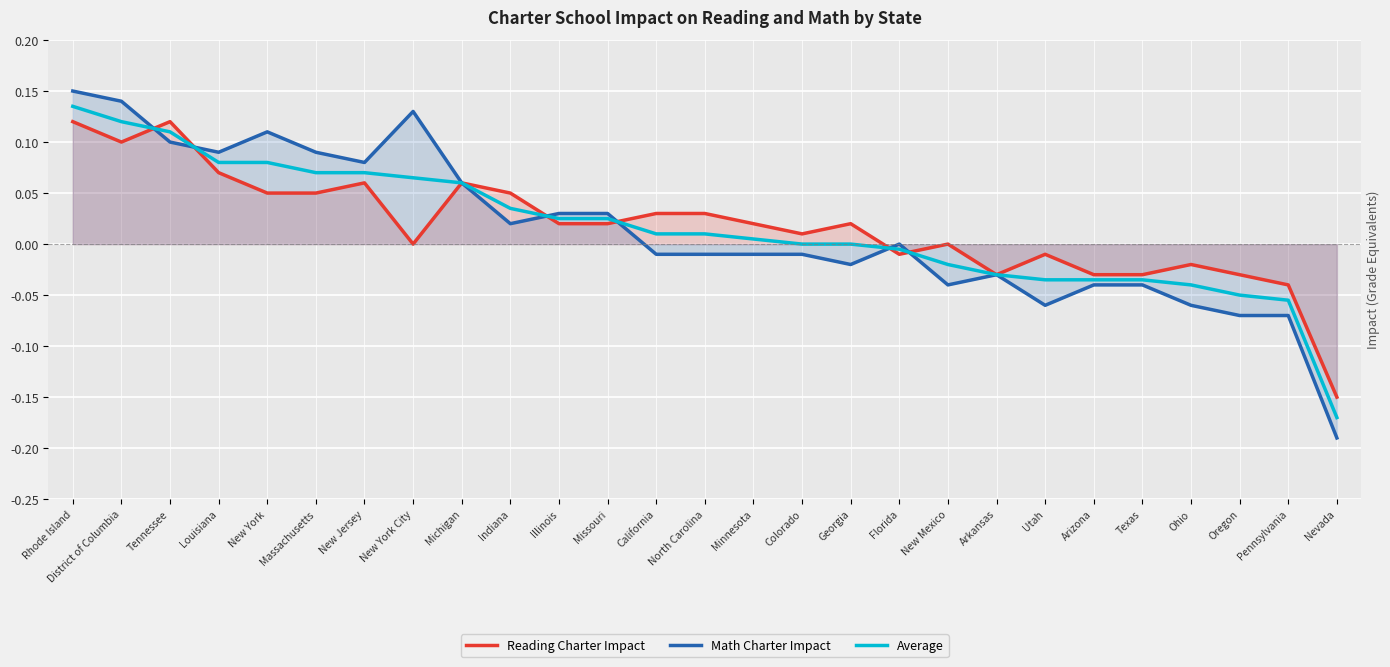

Which series has the widest spread of values?

Math Charter Impact